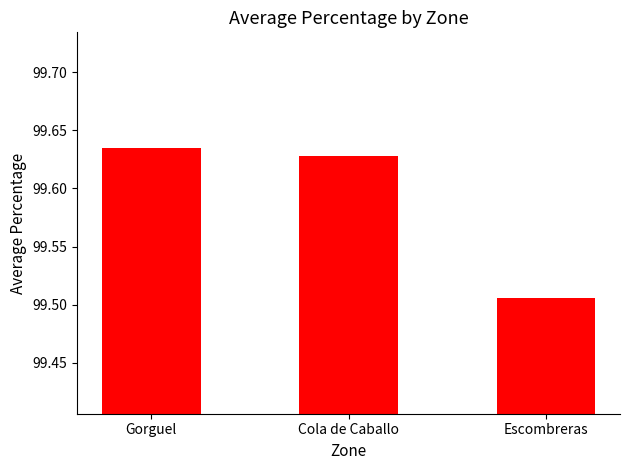

What is the label of the 1st bar from the left?

Gorguel